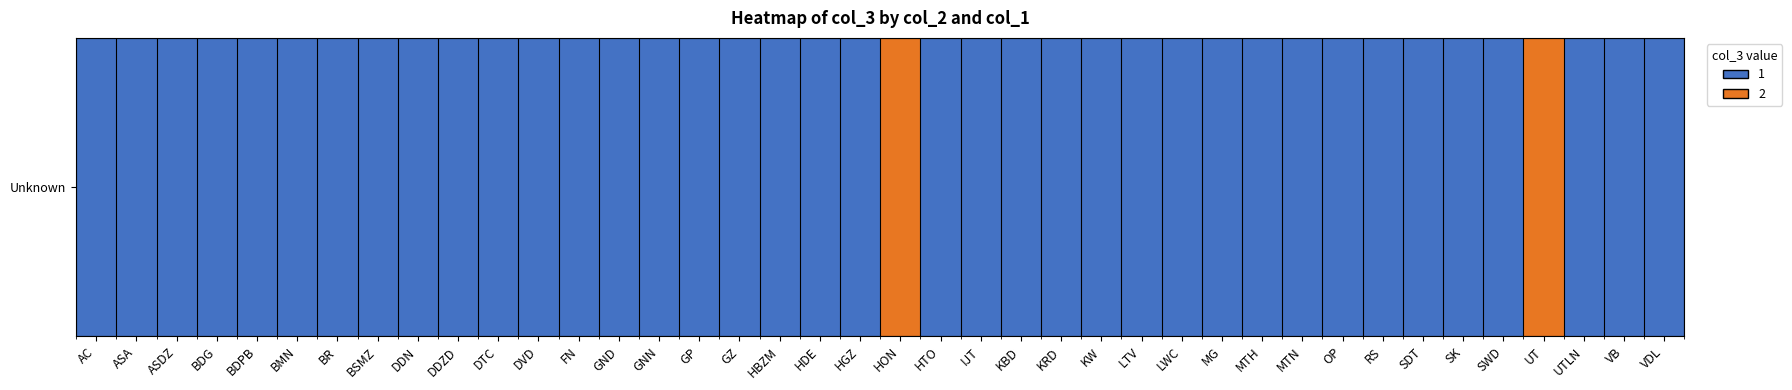

What is the approximate value at HDE?

1